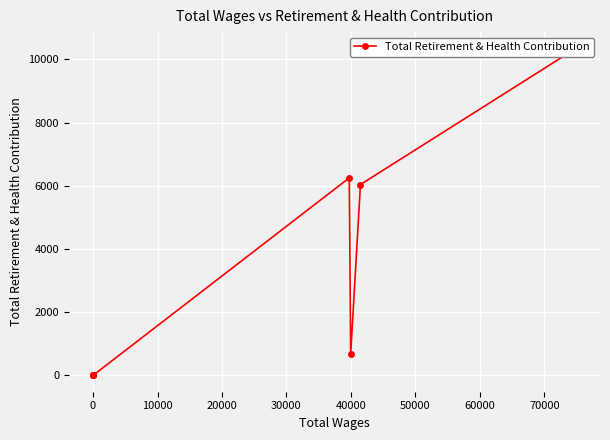

Which has a higher value, 10000 or 20000?

20000